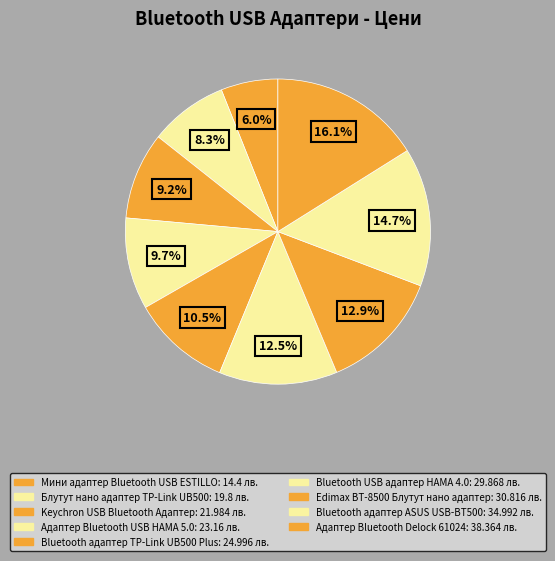

How many slices are in this pie chart?

9